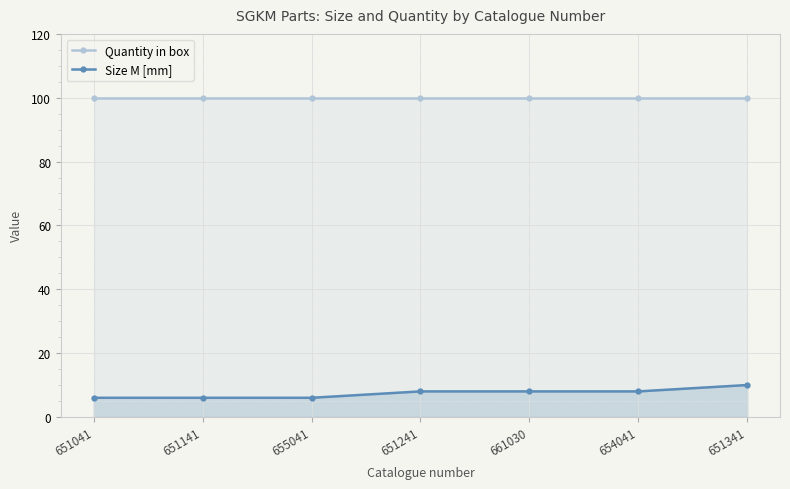

What is the sum of all Quantity in box values?

700